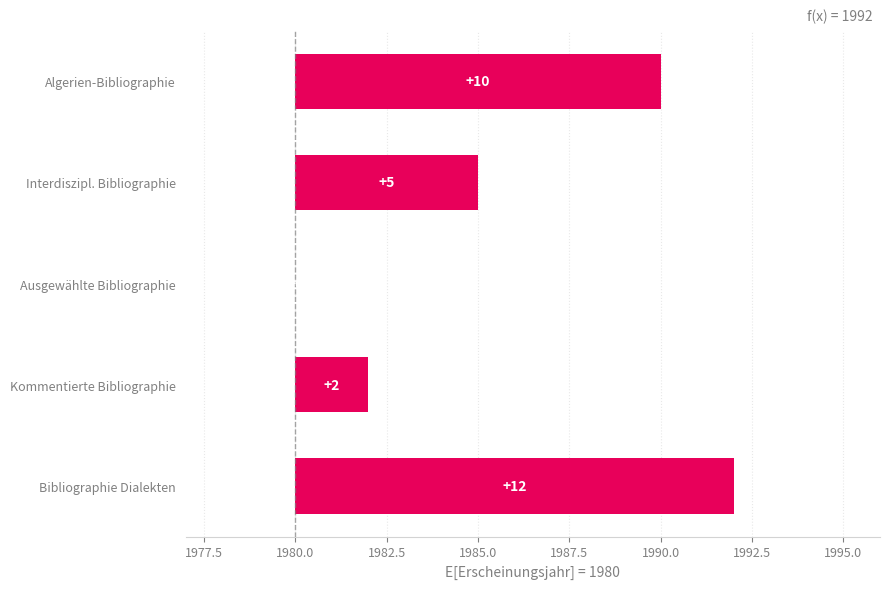

What is the difference between the second highest and second lowest values?

8